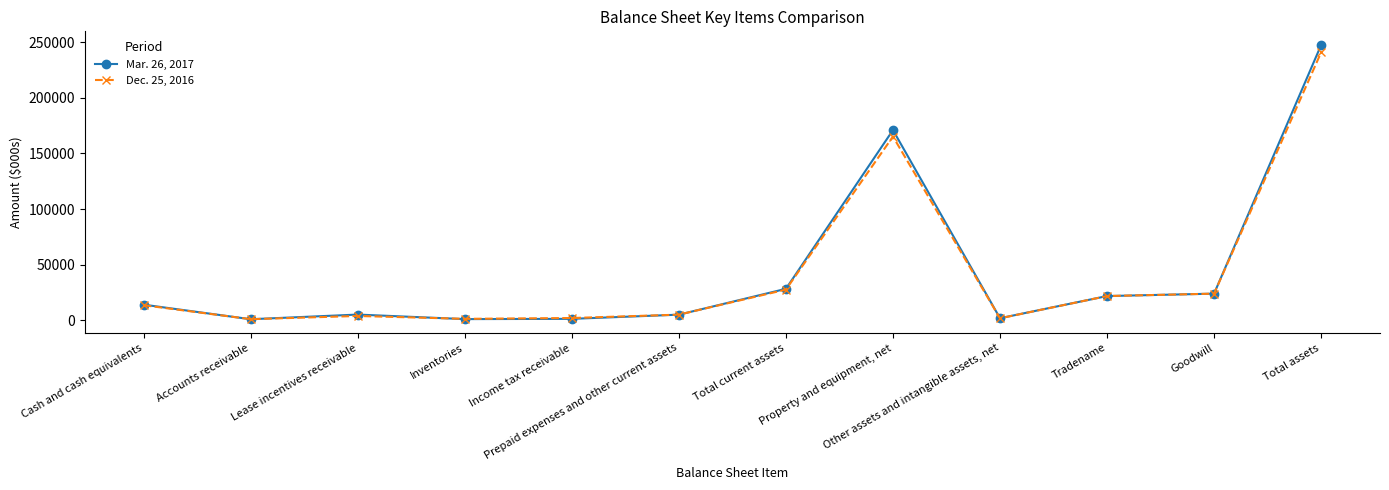

Which series changed the most between Accounts receivable and Total current assets?

Mar. 26, 2017